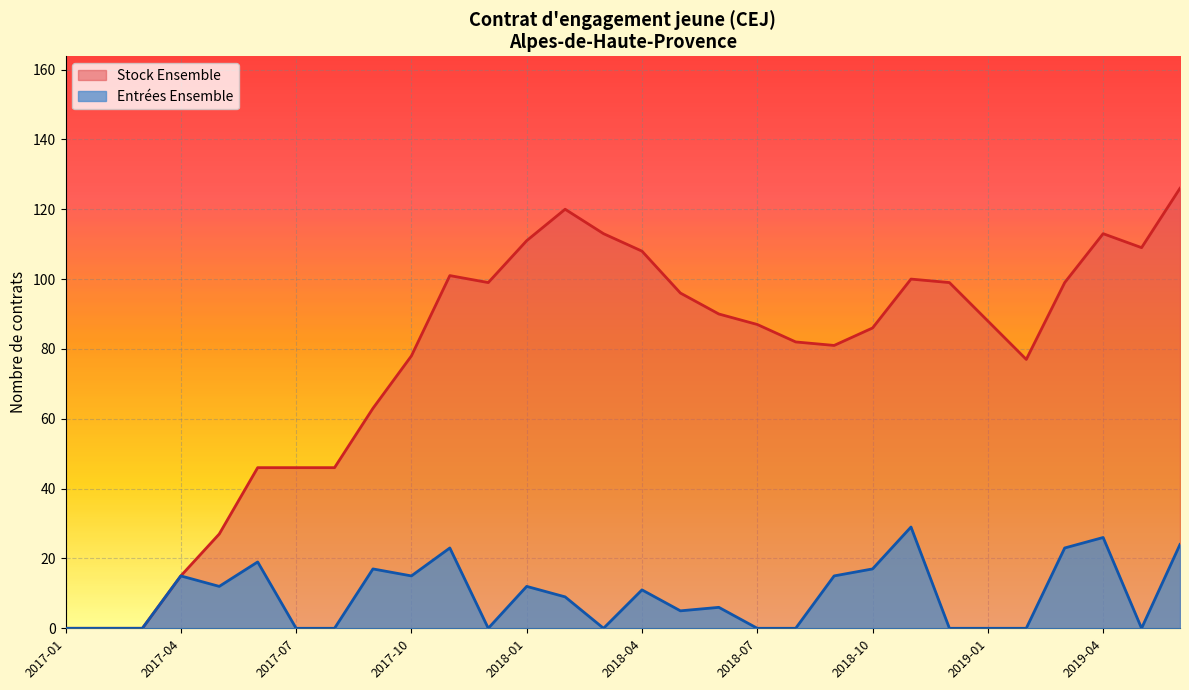

What is the maximum value shown in the chart?

126